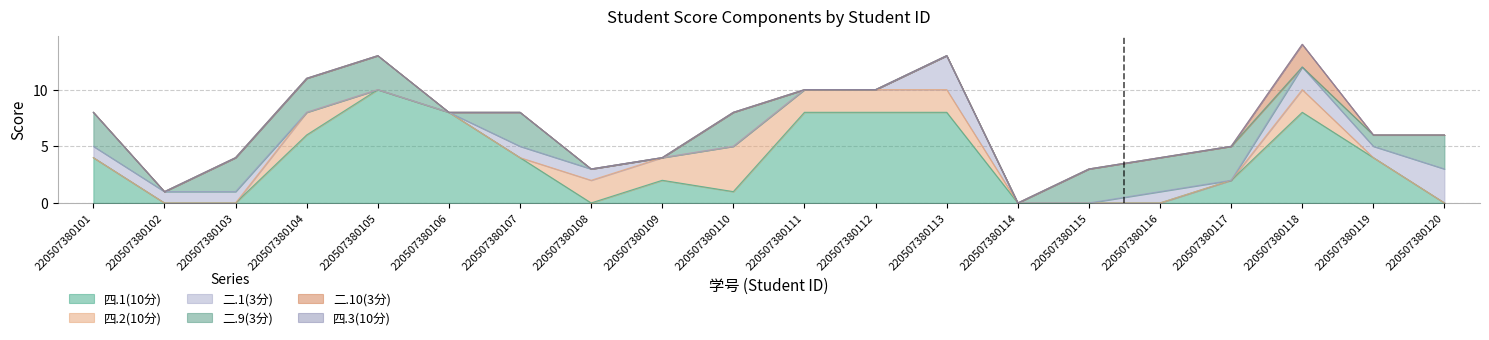

Which series has the largest total across all categories?

四.1(10分)